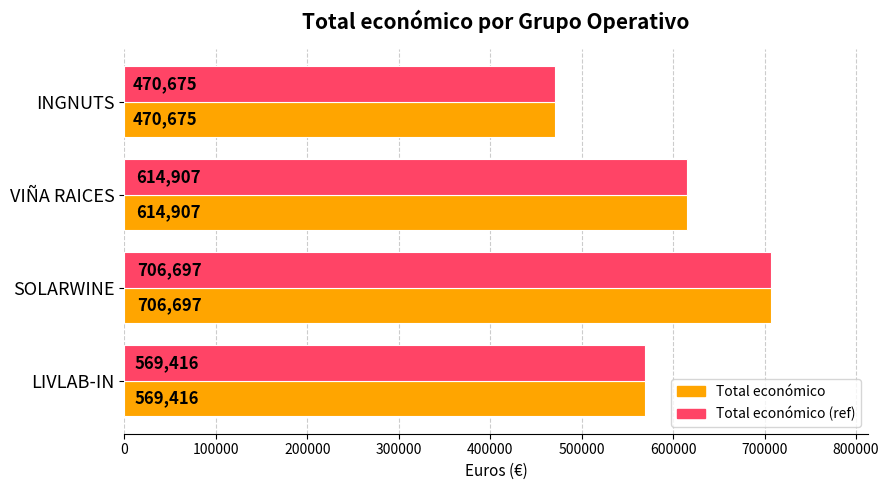

At which label is Total económico (ref) closest to 588686?

LIVLAB-IN